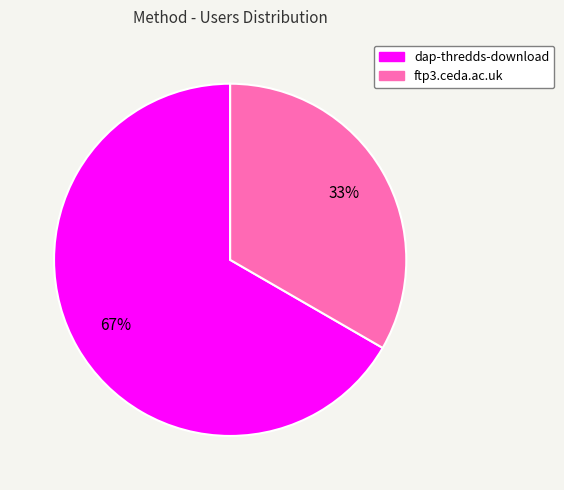

Which category accounts for the majority?

dap-thredds-download